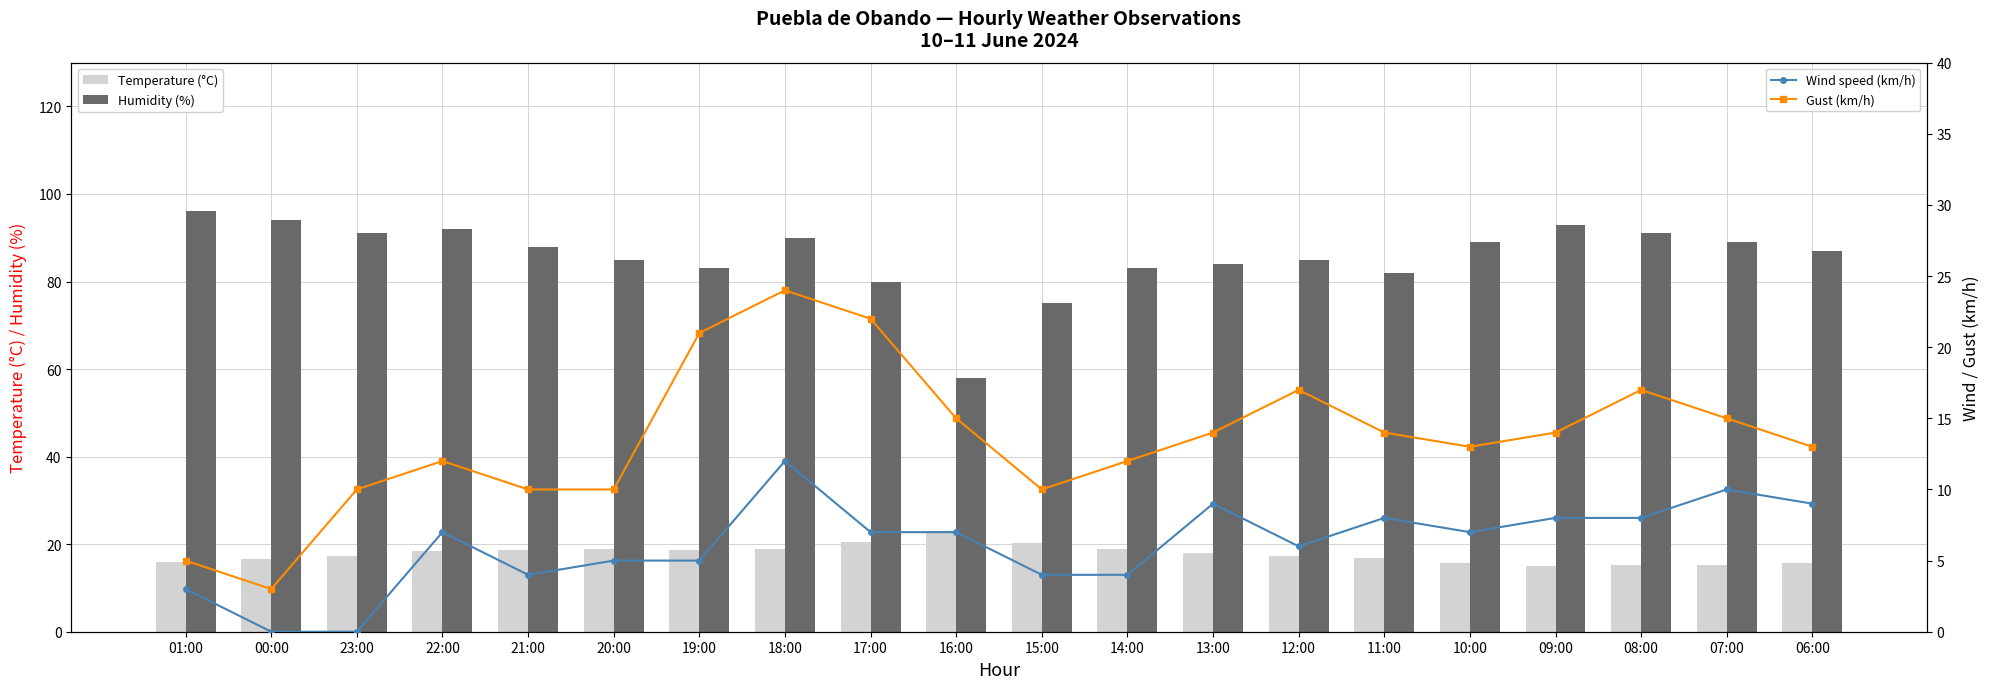

How many categories are shown in the chart?

20